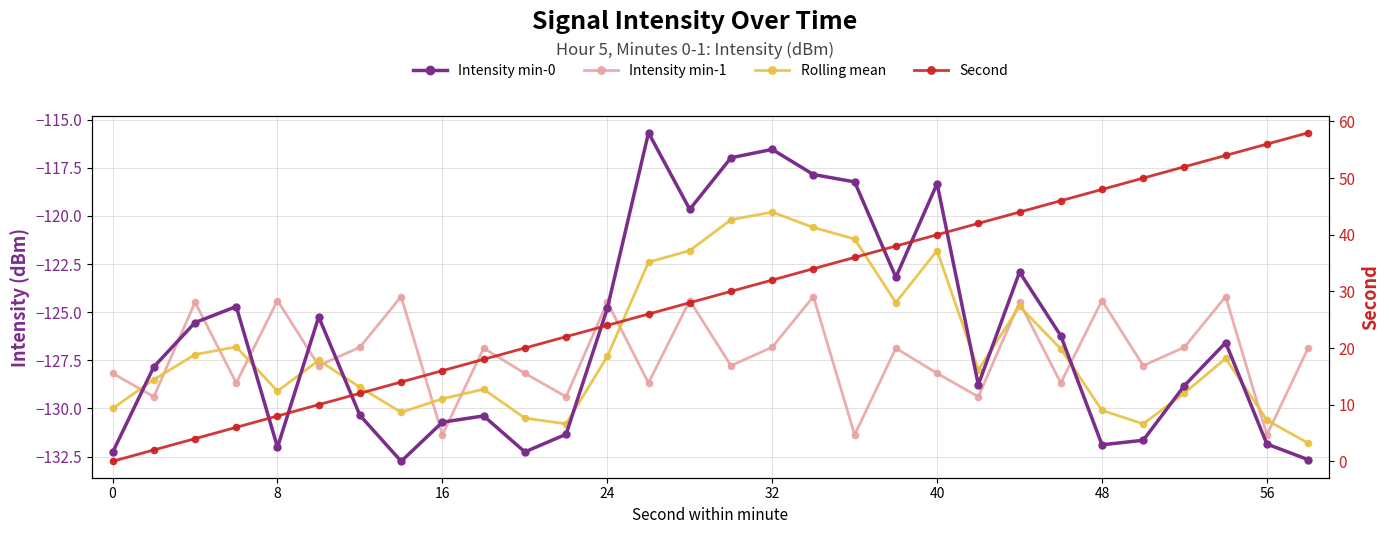

Between 8 and 48, which is larger?

8